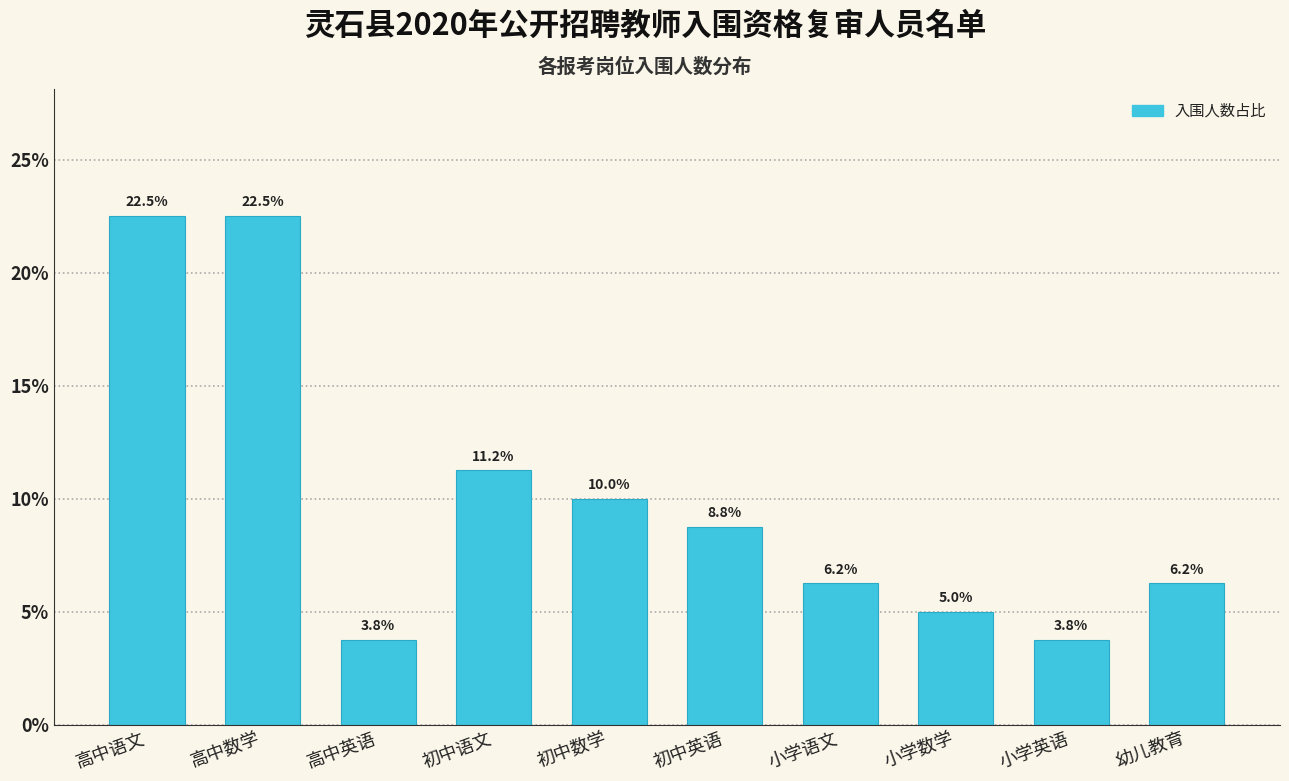

Which has a higher value, 小学语文 or 高中语文?

高中语文